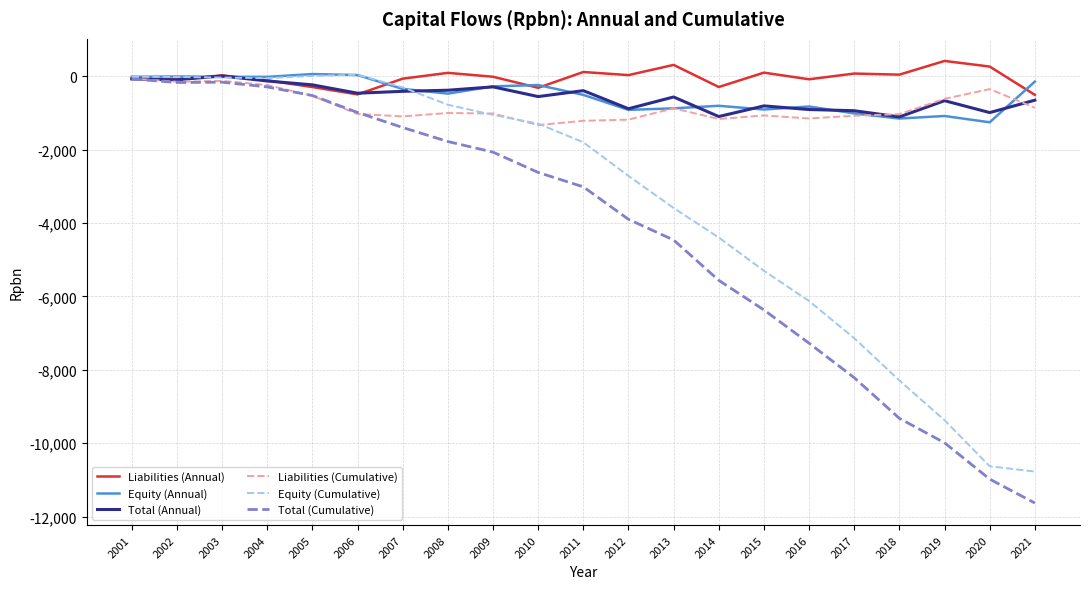

Which series has the largest range (max minus min)?

Total (Cumulative)